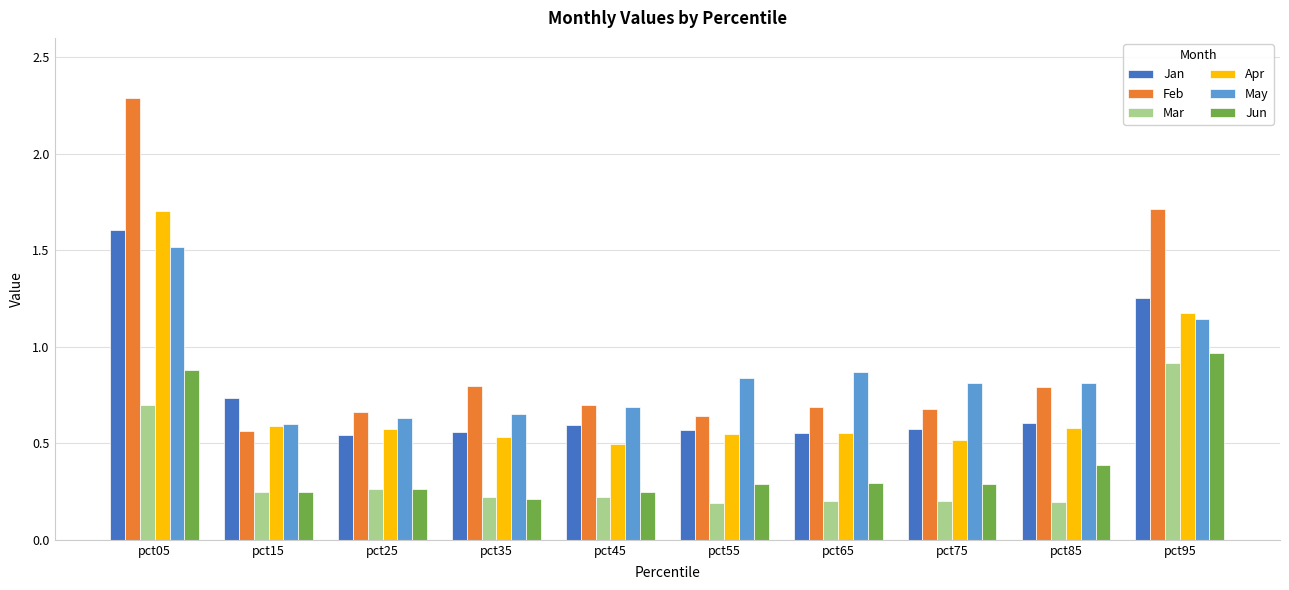

What value does the Feb series have at pct95?

1.7